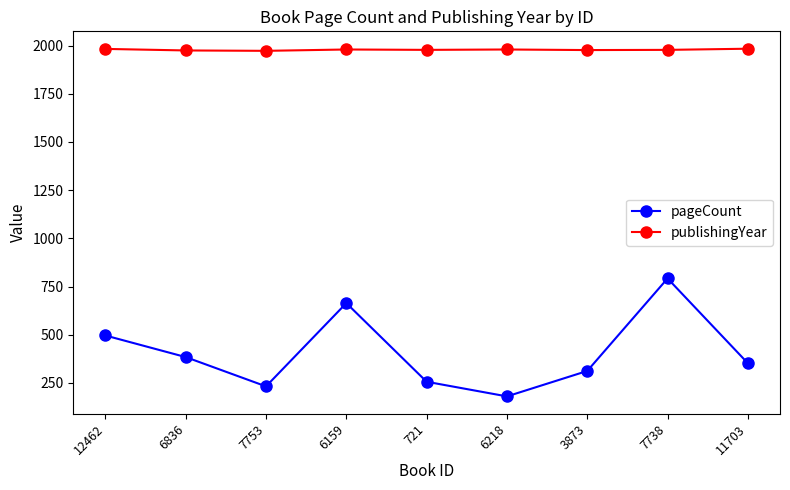

What is the average value of the publishingYear series?

1979